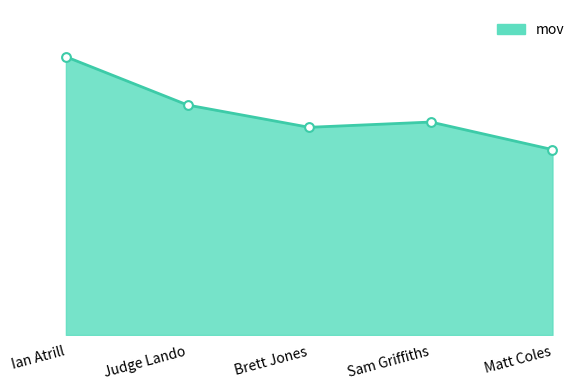

Which has a higher value, Judge Lando or Ian Atrill?

Ian Atrill